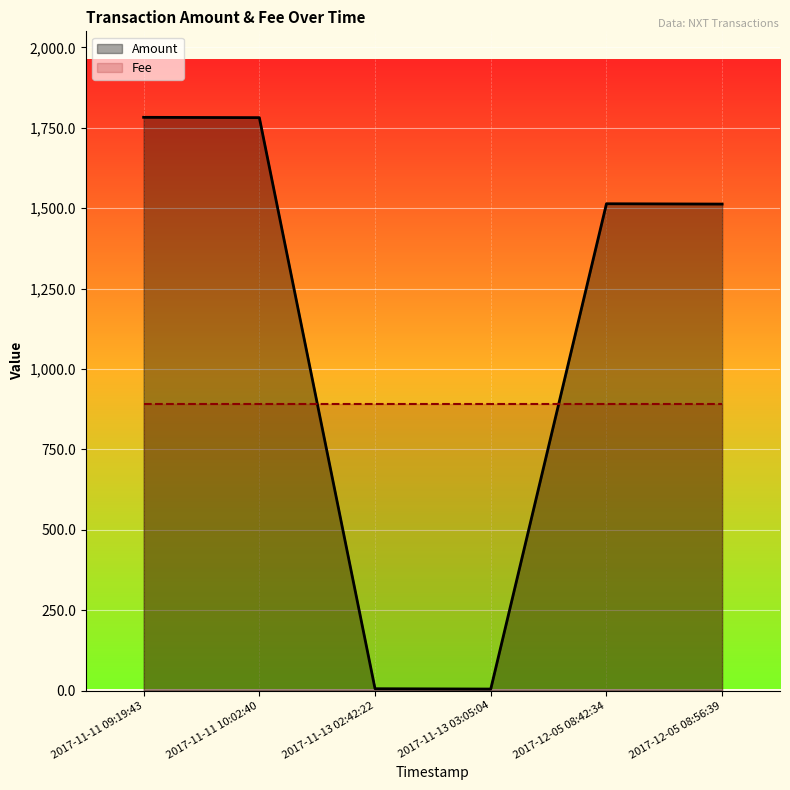

Does the chart display data point markers on the line(s)?

No